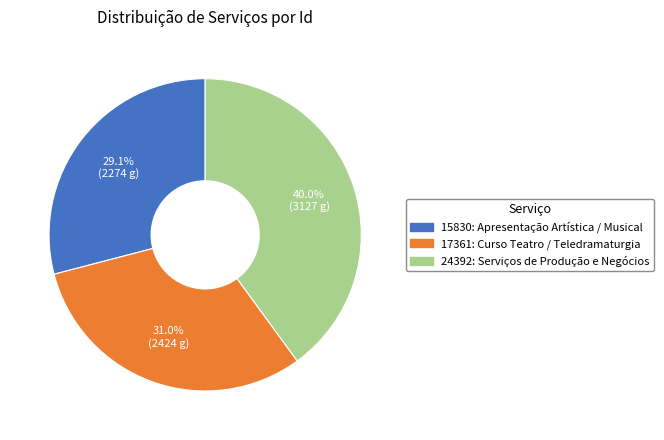

To the nearest percent, what portion does 15830: Apresentação Artística / Musical represent?

29%